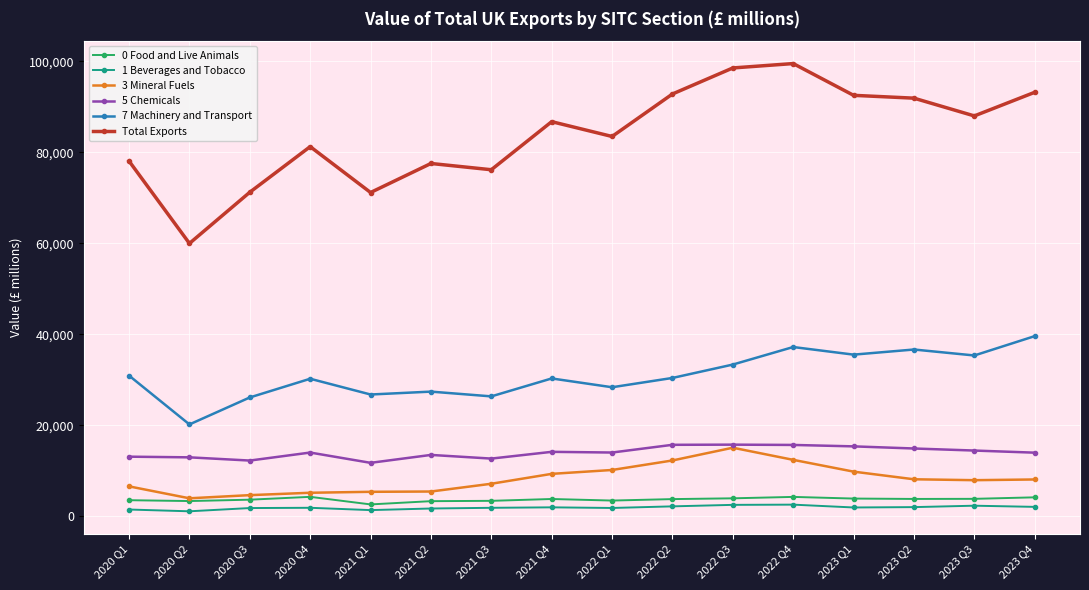

The value of 7 Machinery and Transport at 2021 Q1 is 18640. True or false?

False